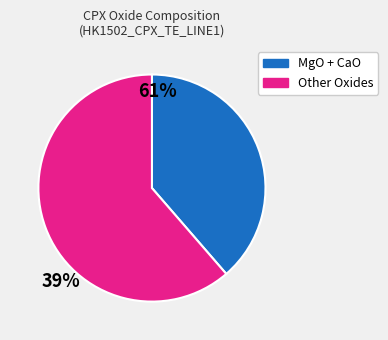

Is there any slice that represents more than half of the pie?

Yes